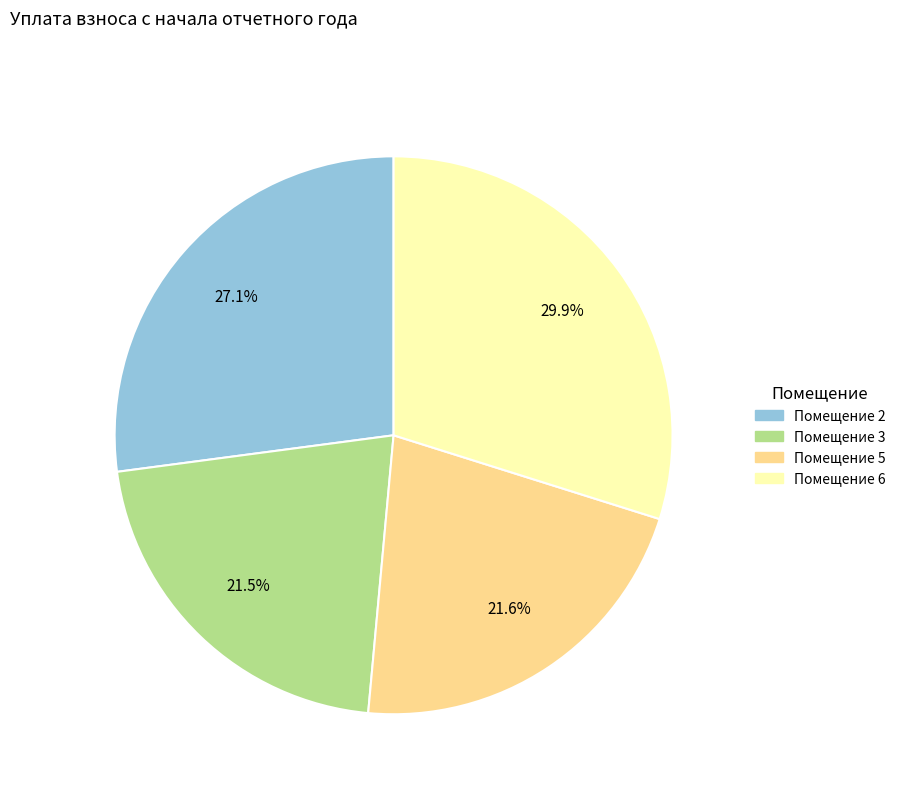

Is there a majority slice in this chart?

No